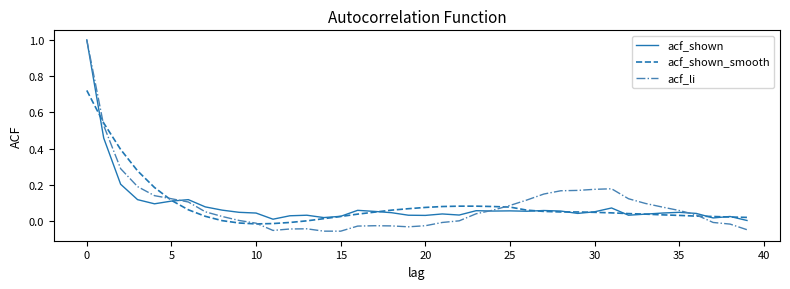

What is the maximum value shown in the chart?

1.0